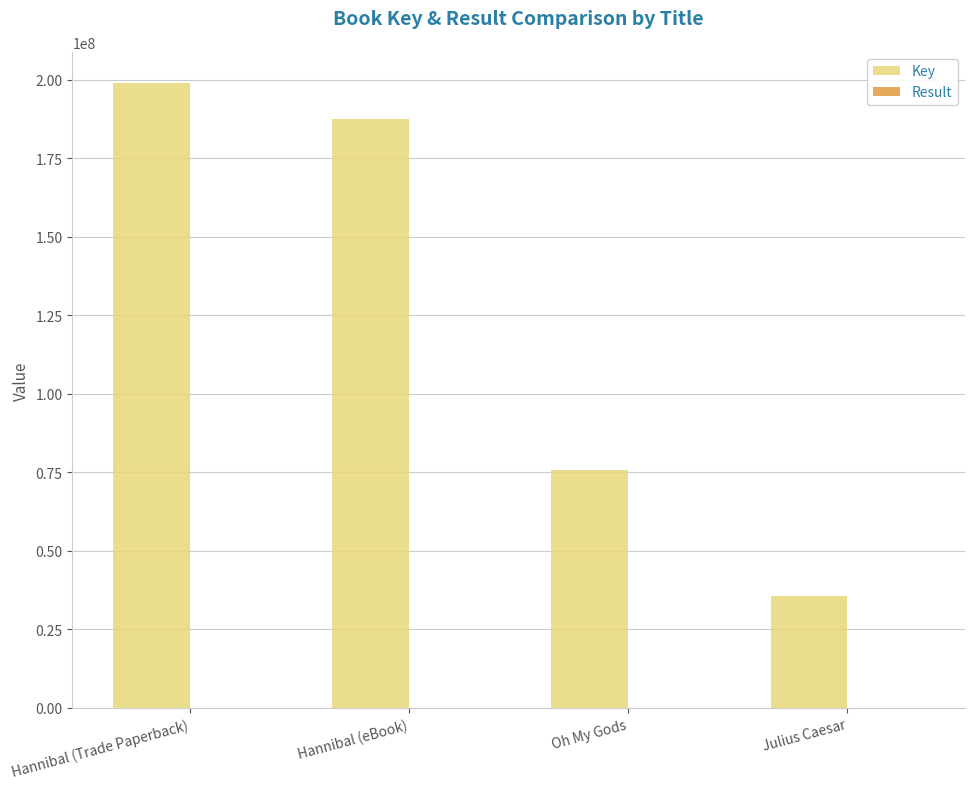

At which category is the sum across all series the highest?

Hannibal (Trade Paperback)